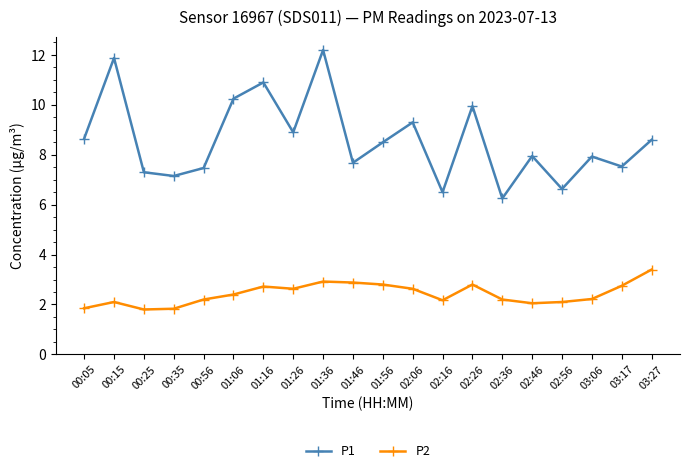

What value does the P2 series have at 03:17?

2.8